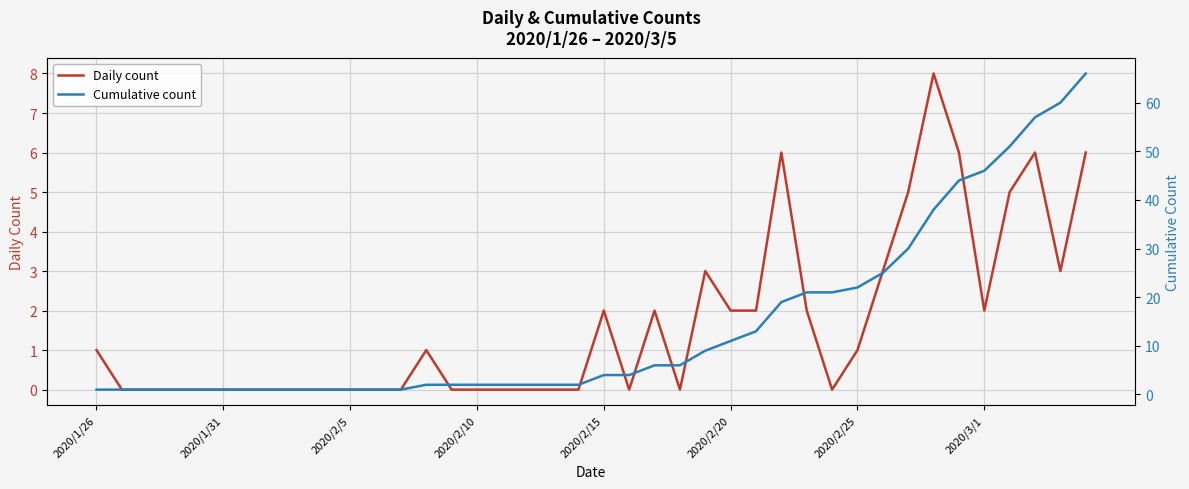

What is the difference between the second highest and minimum values in the Daily count series?

6